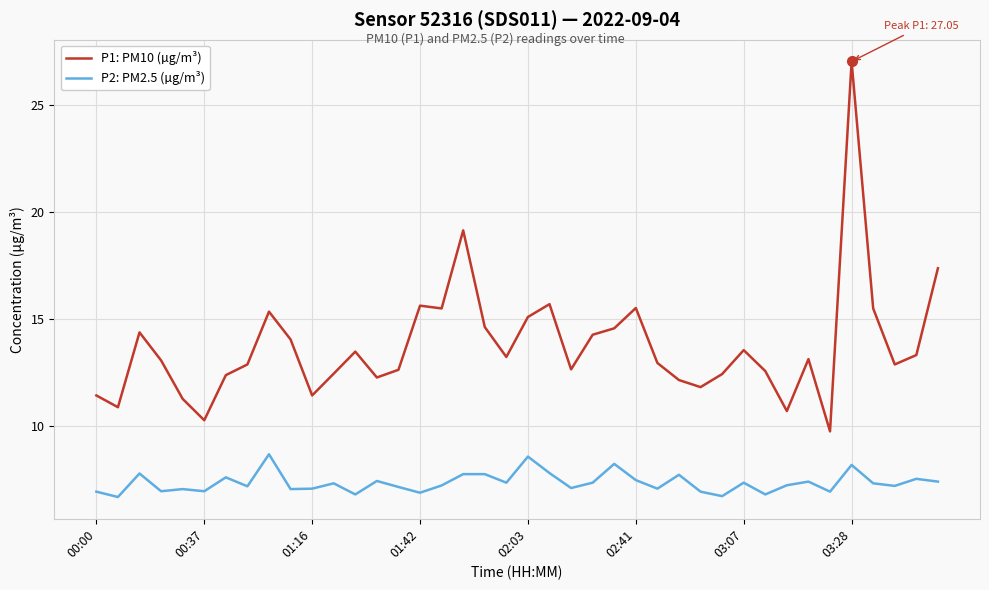

What is the average value of the P2: PM2.5 (µg/m³) series?

7.3